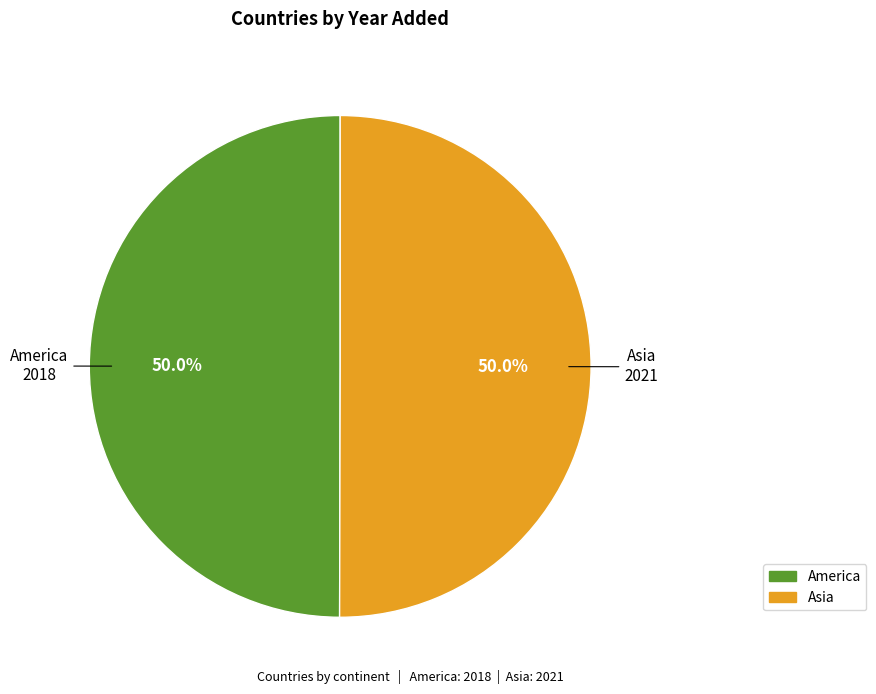

Approximately how many times larger is the value at Asia compared to America?

1.0